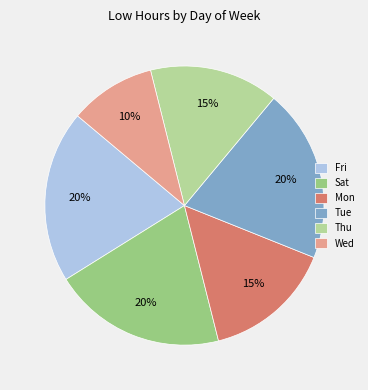

Between Thu and Tue, which is larger?

Tue